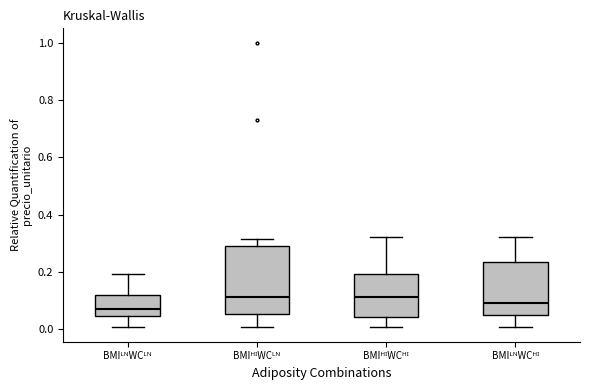

Reading left to right, read every box against the y-axis: the position of its median line, the range the box covers, and the ends of its whiskers. The values are not printed on the chart, so give them approximately, as read against the axis.

BMIᴸᴺWCᴸᴺ: median 0.08, box 0.04 to 0.12, whiskers 0.00 to 0.20
BMIᴴᴵWCᴸᴺ: median 0.12, box 0.06 to 0.30, whiskers 0.00 to 0.32
BMIᴴᴵWCᴴᴵ: median 0.12, box 0.04 to 0.20, whiskers 0.00 to 0.32
BMIᴸᴺWCᴴᴵ: median 0.10, box 0.04 to 0.24, whiskers 0.00 to 0.32